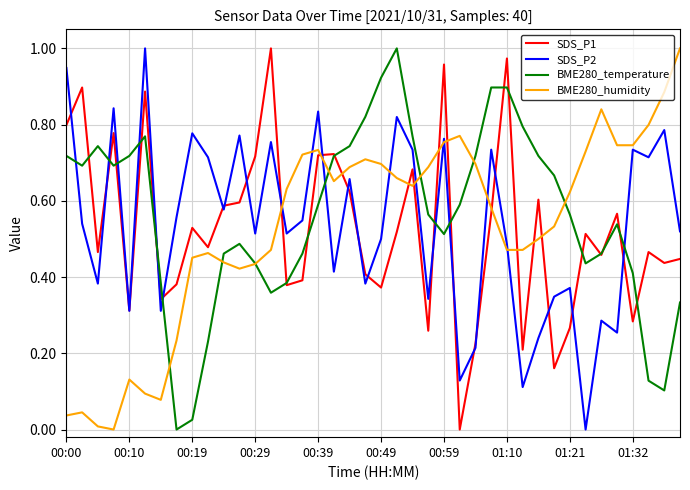

True or false: BME280_humidity and SDS_P2 cross at least once.

True